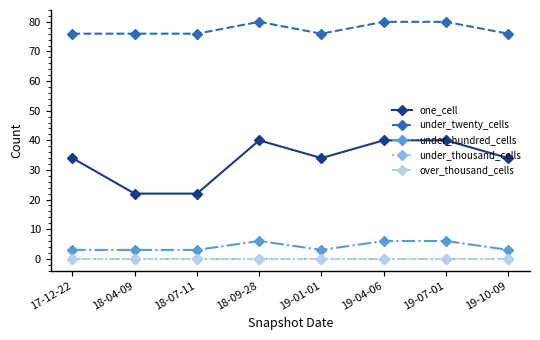

What is the value of the one_cell point at the 4th from the left?

40